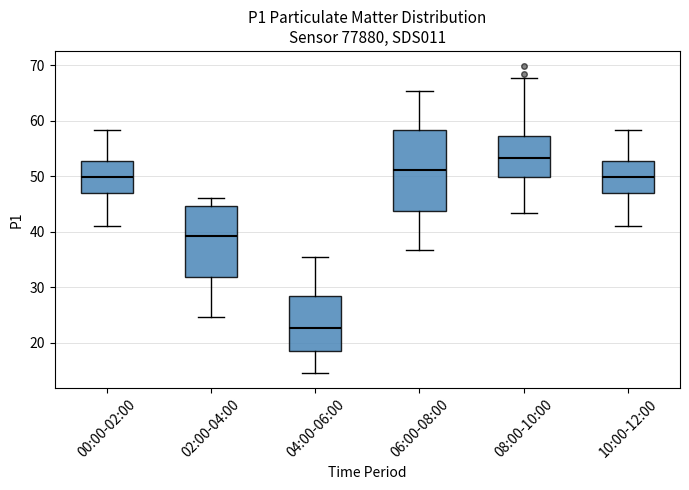

Where does the lower whisker of the box for 08:00-10:00 end on the y-axis? The values are not printed on the chart, so give them approximately, as read against the axis.

43